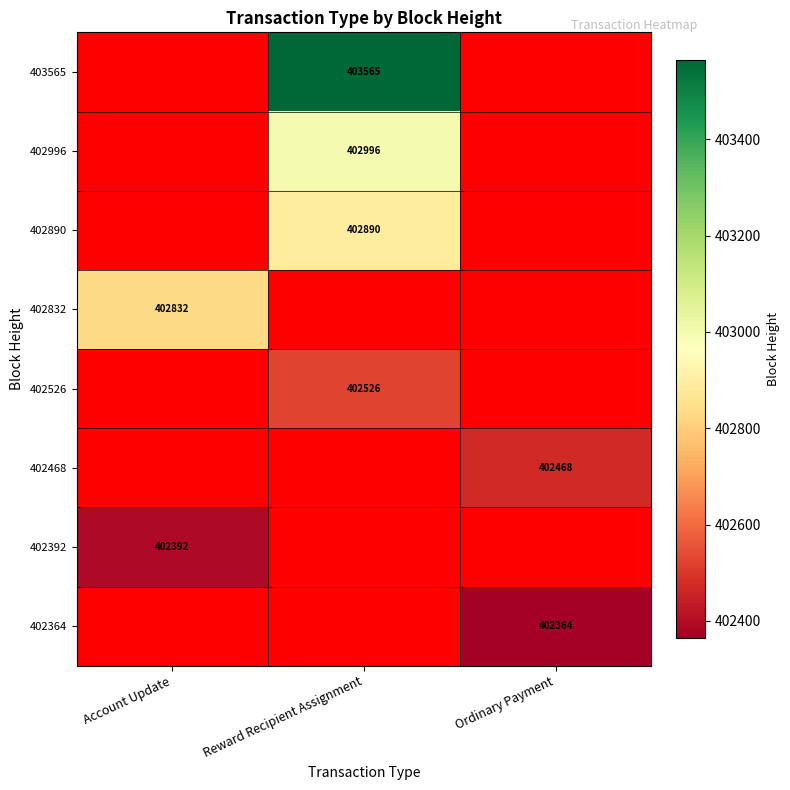

The value of 402890 at Reward Recipient Assignment is 564667. True or false?

False